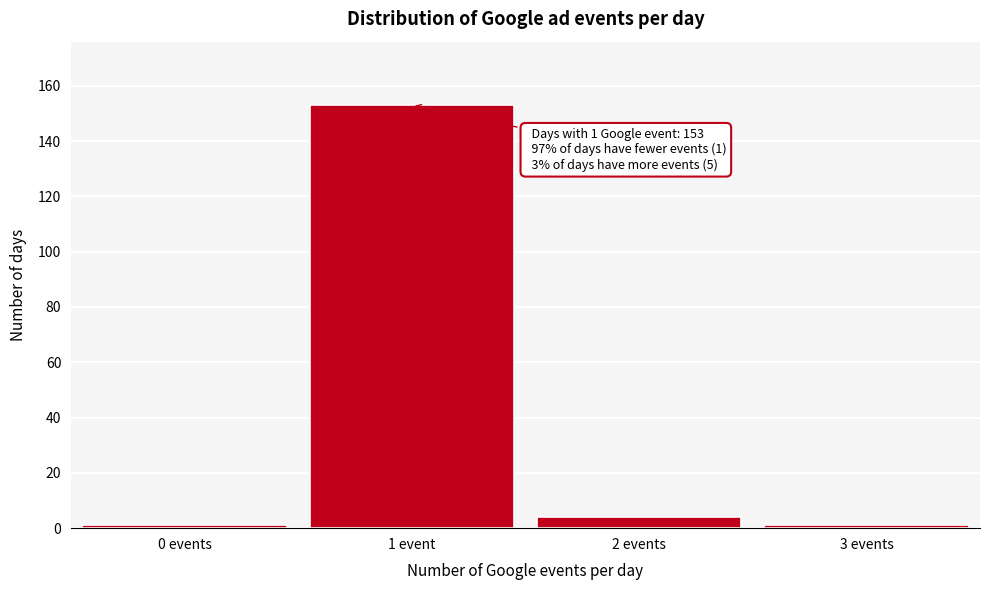

Reading left to right, extract all data points from this chart.

0 events=1	1 event=153	2 events=4	3 events=1